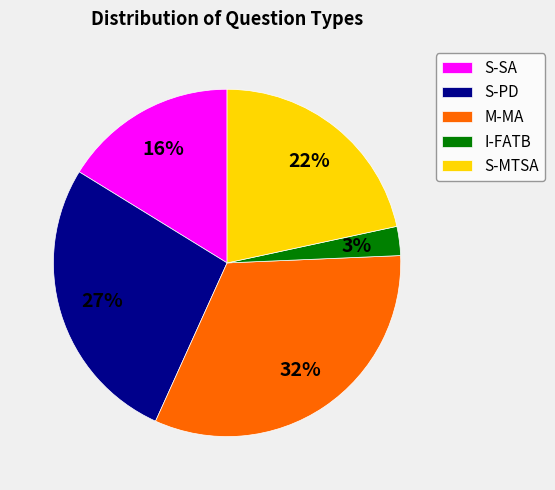

Is there any slice that represents more than half of the pie?

No